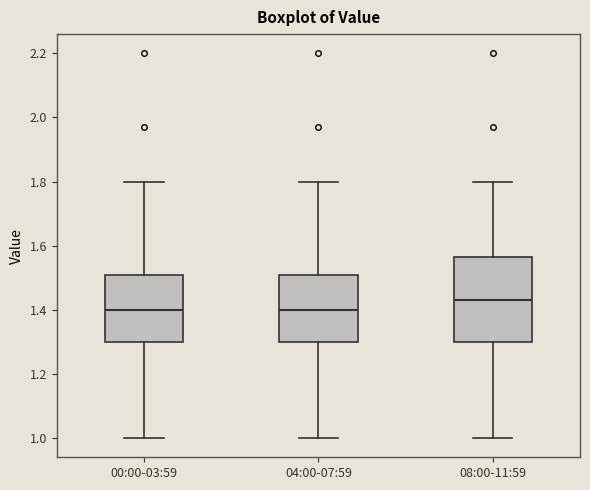

Comparing the boxes themselves (not the whiskers), which one is the tallest?

08:00-11:59